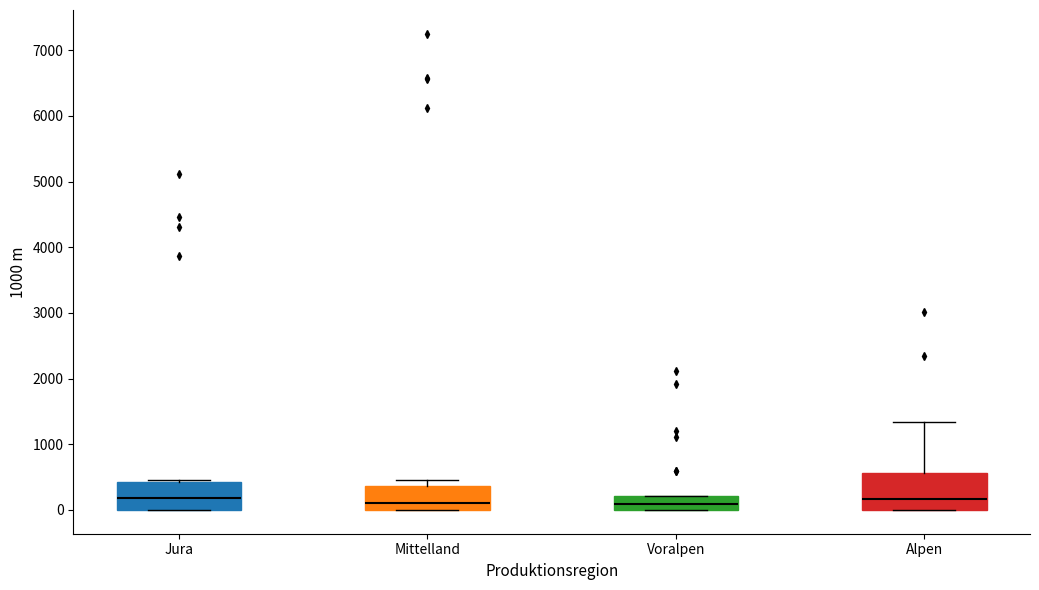

Reading left to right, read every box against the y-axis: the position of its median line, the range the box covers, and the ends of its whiskers. The values are not printed on the chart, so give them approximately, as read against the axis.

Jura: median 200, box 0 to 400, whiskers 0 to 500
Mittelland: median 100, box 0 to 400, whiskers 0 to 500
Voralpen: median 100, box 0 to 200, whiskers 0 to 200
Alpen: median 200, box 0 to 600, whiskers 0 to 1300